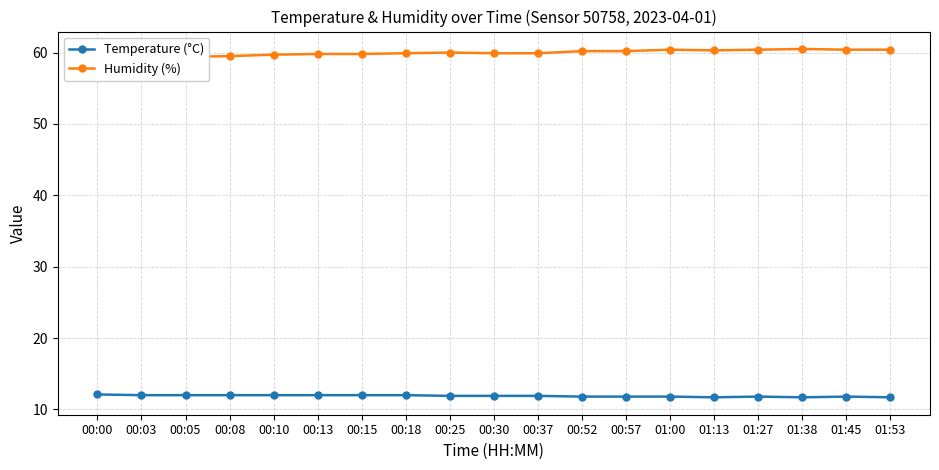

True or false: Humidity (%) and Temperature (°C) cross at least once.

False